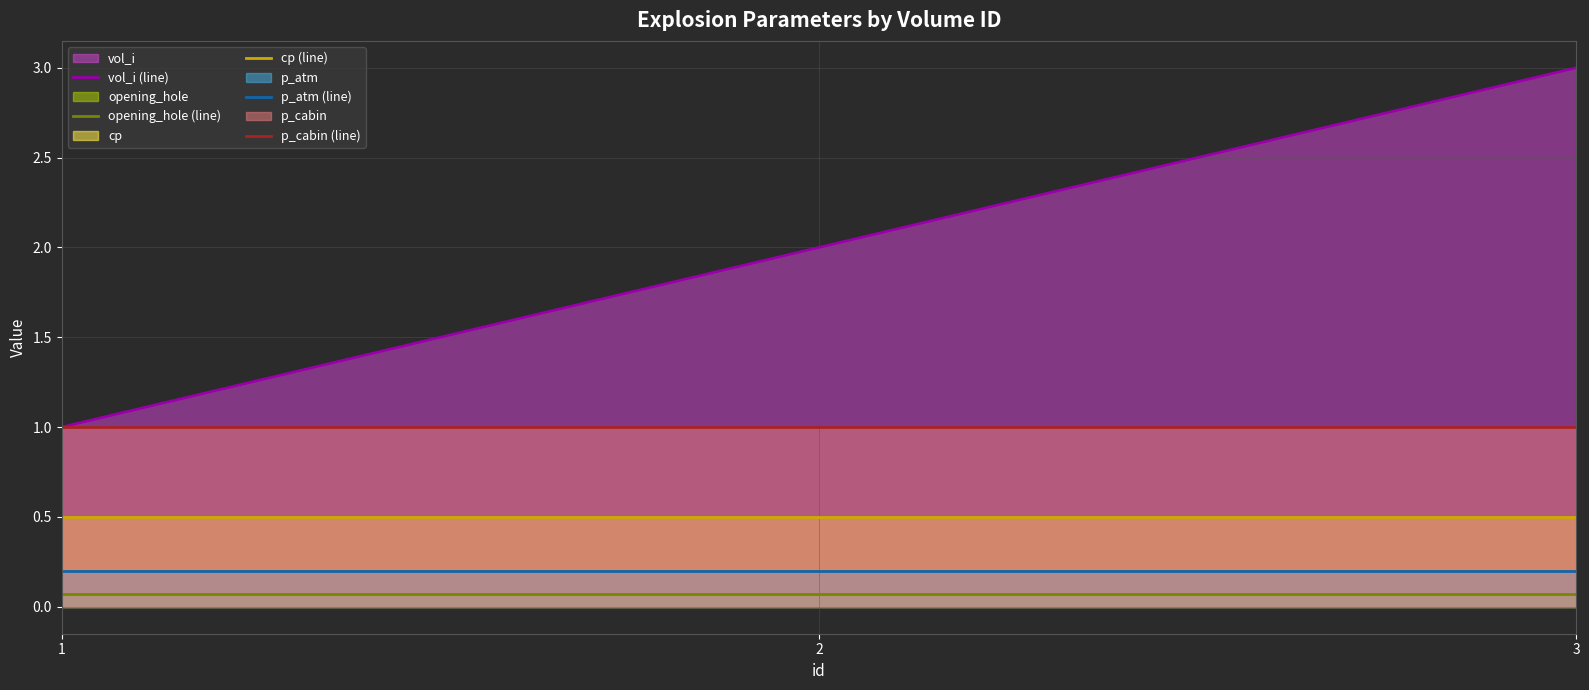

True or false: cp (line) has a value of 0.2 at 2.

False